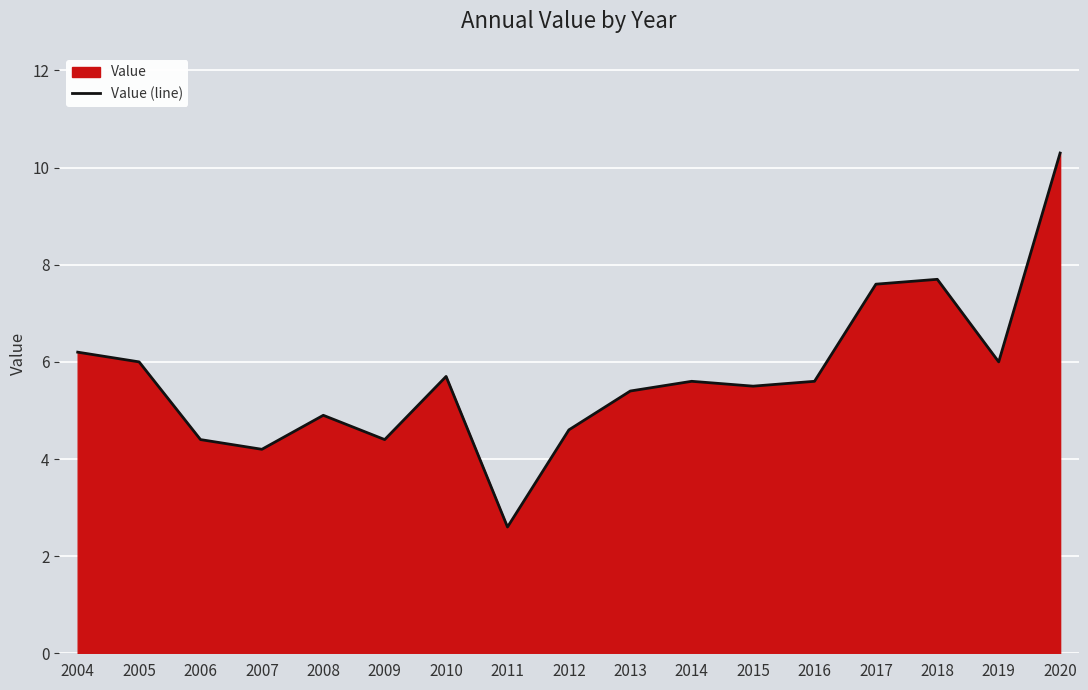

What is the difference between the values at 2008 and 2009?

0.5